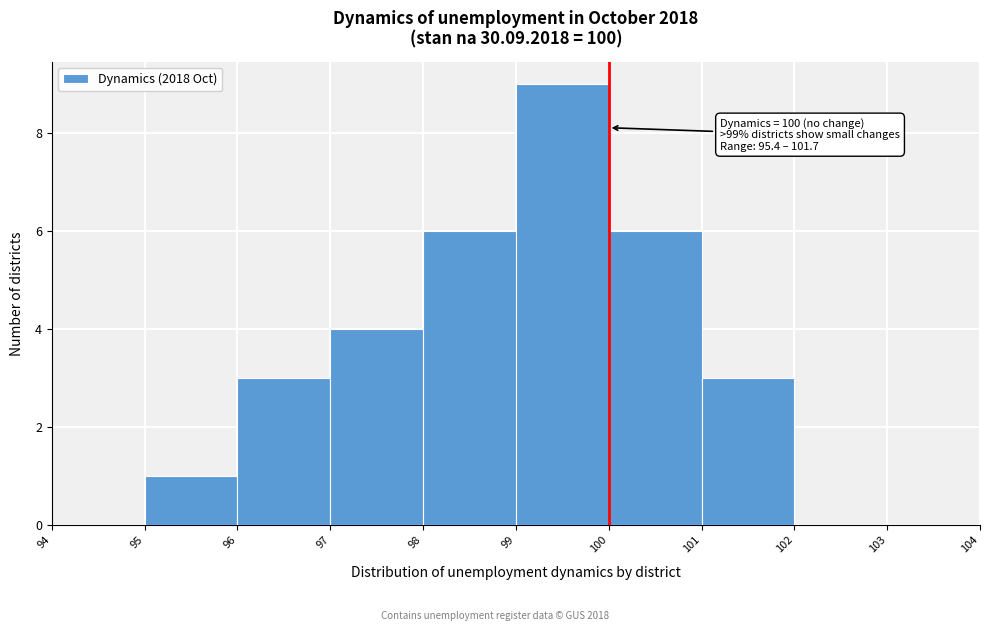

Which range on the x-axis has the tallest bar?

99 to 100